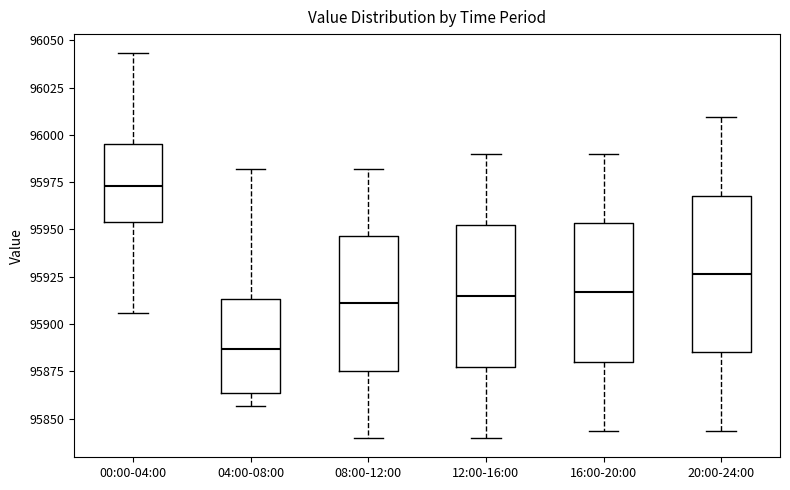

Reading left to right, transcribe this box plot: for each box, give where its median line is, the range the box spans, and where its two whiskers end, as read against the y-axis. The values are not printed on the chart, so give them approximately, as read against the axis.

00:00-04:00: median 95975, box 95955 to 95995, whiskers 95905 to 96045
04:00-08:00: median 95885, box 95865 to 95915, whiskers 95855 to 95980
08:00-12:00: median 95910, box 95875 to 95945, whiskers 95840 to 95980
12:00-16:00: median 95915, box 95875 to 95950, whiskers 95840 to 95990
16:00-20:00: median 95915, box 95880 to 95955, whiskers 95845 to 95990
20:00-24:00: median 95925, box 95885 to 95970, whiskers 95845 to 96010